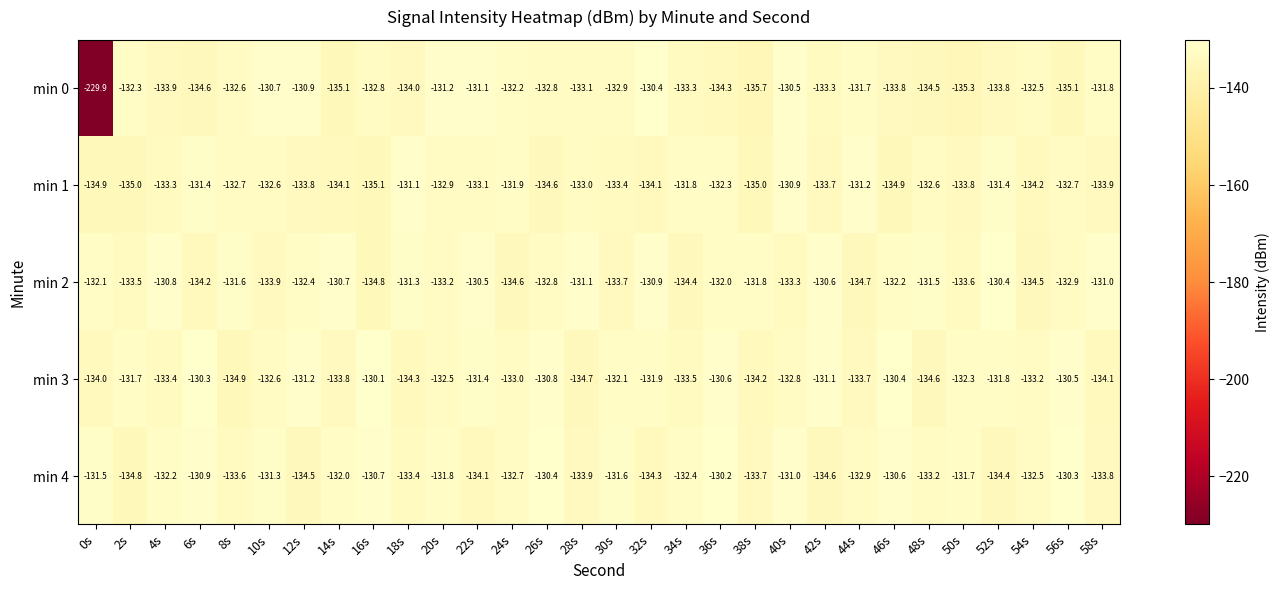

Rank the series at 22s from highest to lowest value.

min 2, min 0, min 3, min 1, min 4